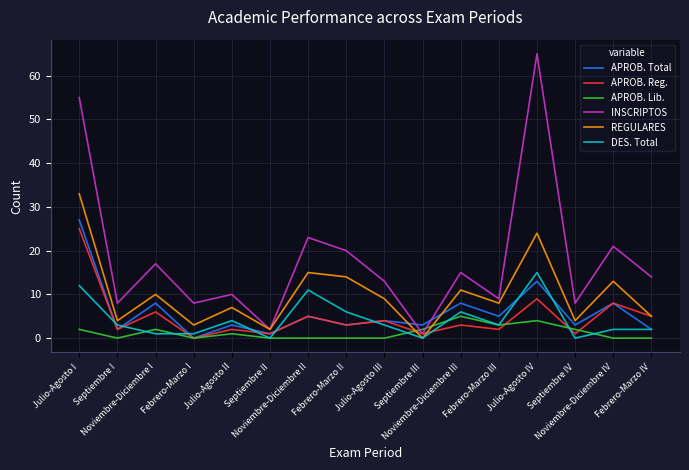

Which series has the largest total across all categories?

INSCRIPTOS